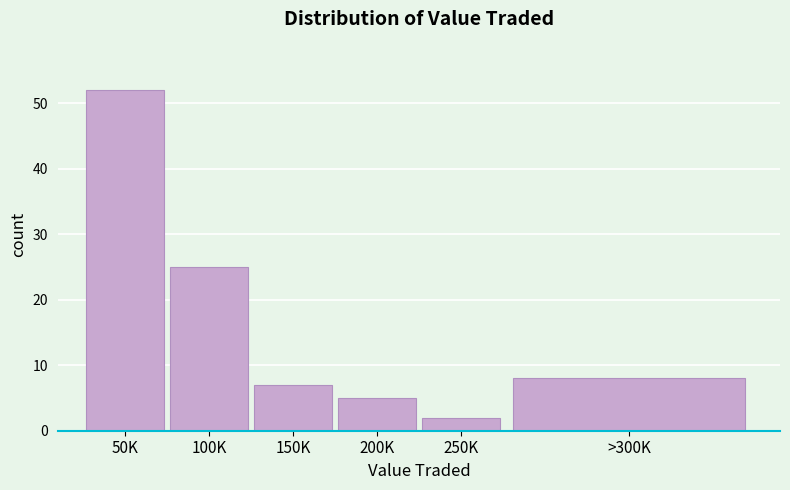

Reading left to right, transcribe all the data shown in this chart.

50K=52	100K=25	150K=7	200K=5	250K=2	>300K=8